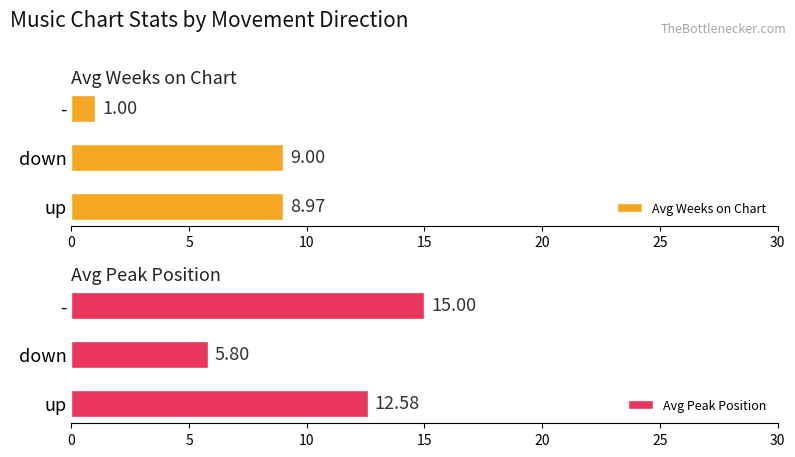

Read the Avg Weeks on Chart value at down.

9.0